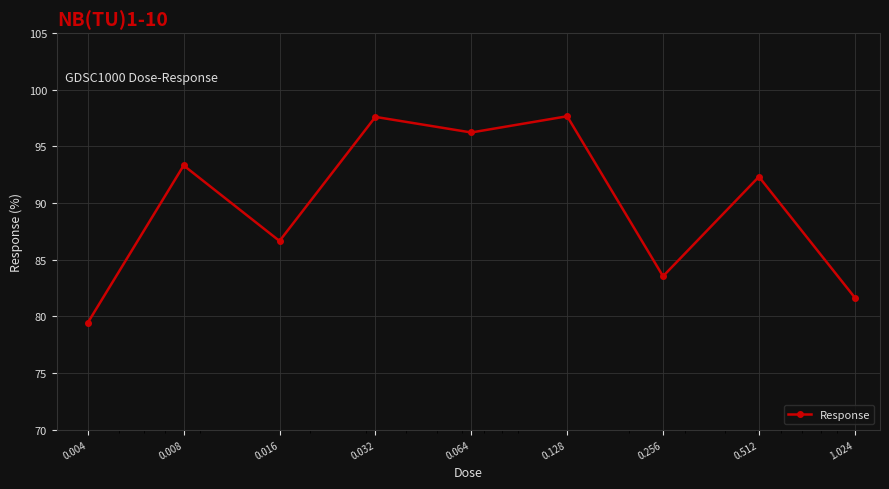

What is the difference between the second highest and minimum values?

18.2